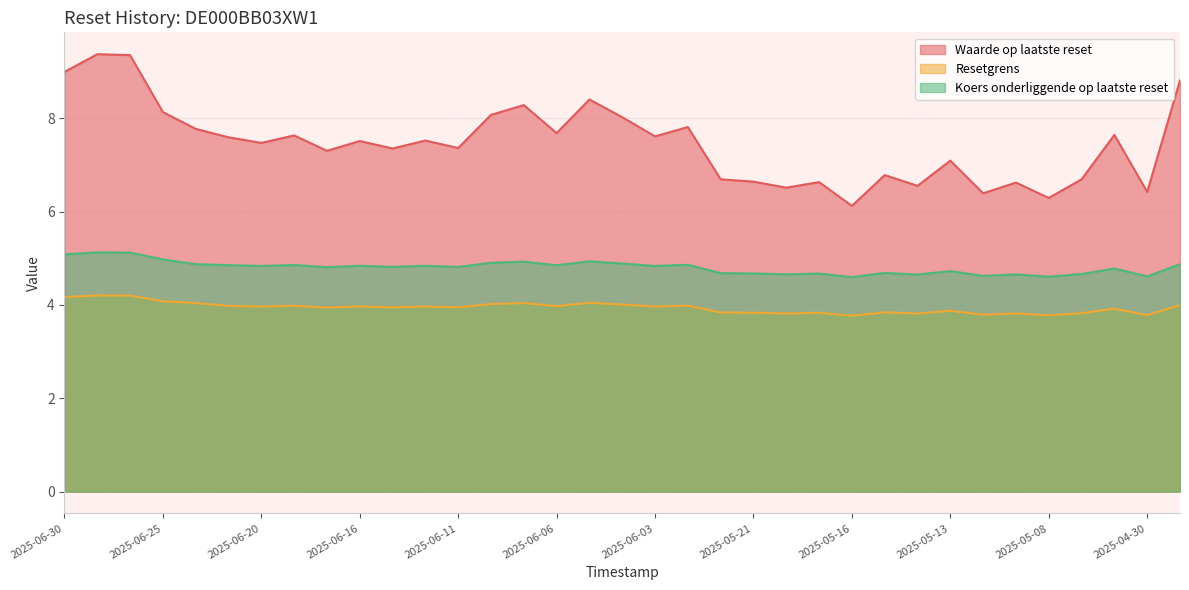

Where is Waarde op laatste reset nearest to the value 7?

2025-05-13